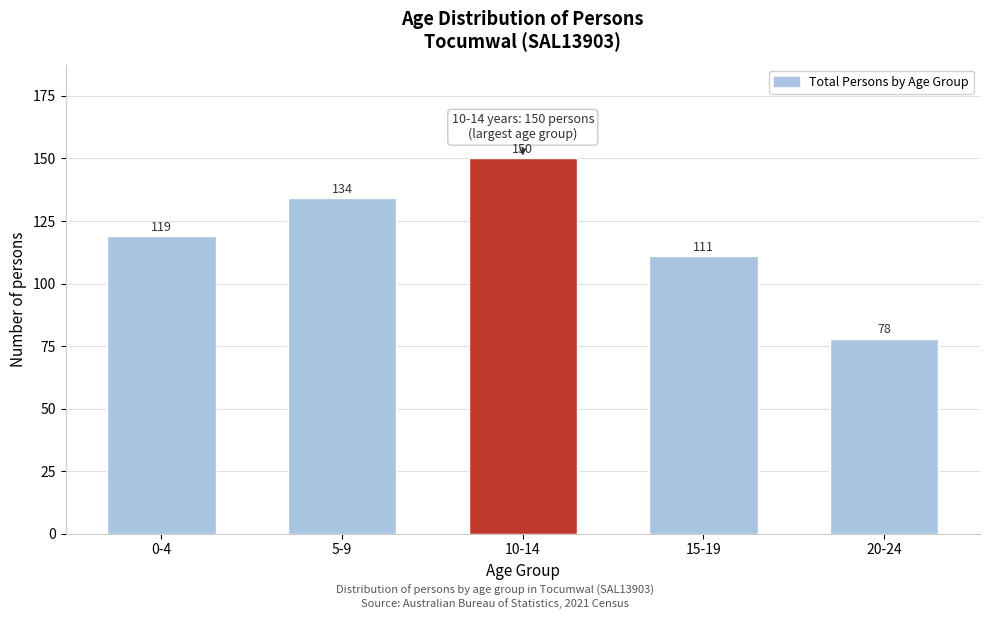

Reading right to left, list all the values displayed in this chart.

20-24=78	15-19=111	10-14=150	5-9=134	0-4=119